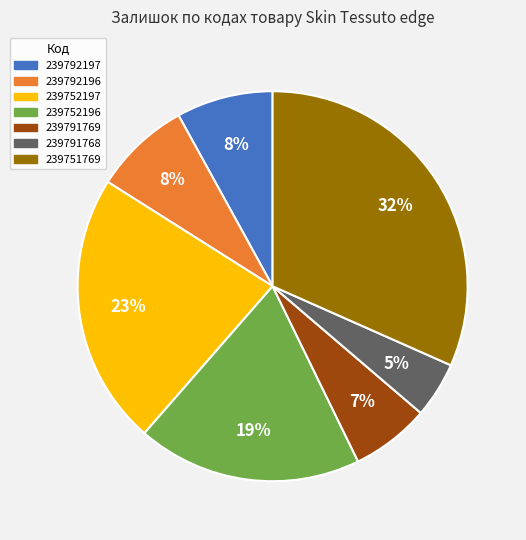

To the nearest percent, what portion does 239791768 represent?

5%